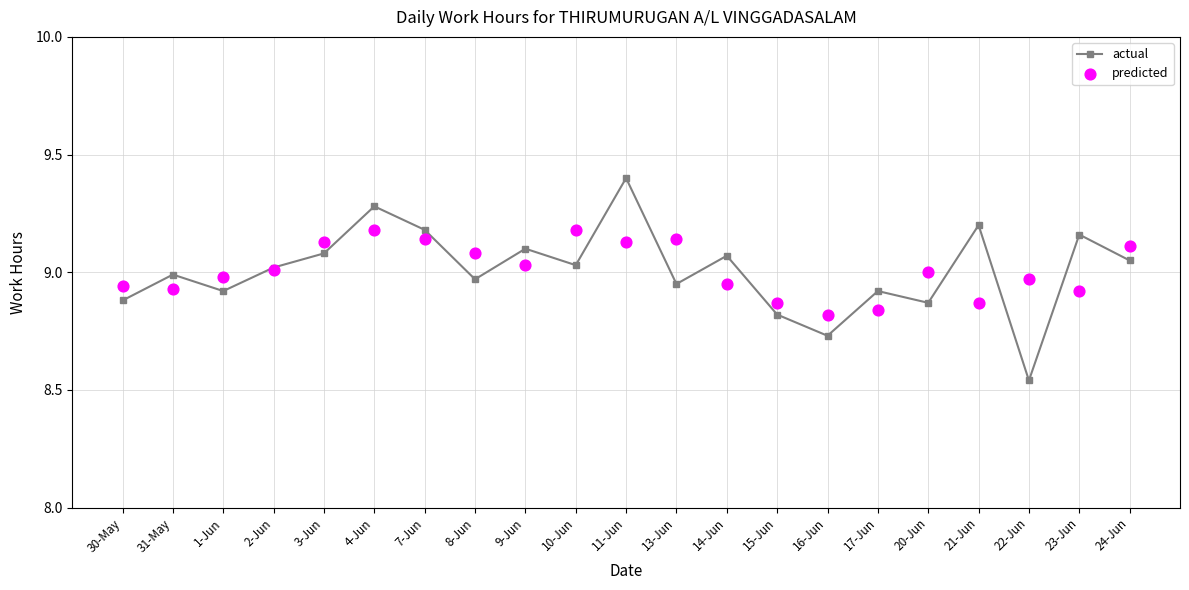

What is the total value across all series at 8-Jun?

18.1